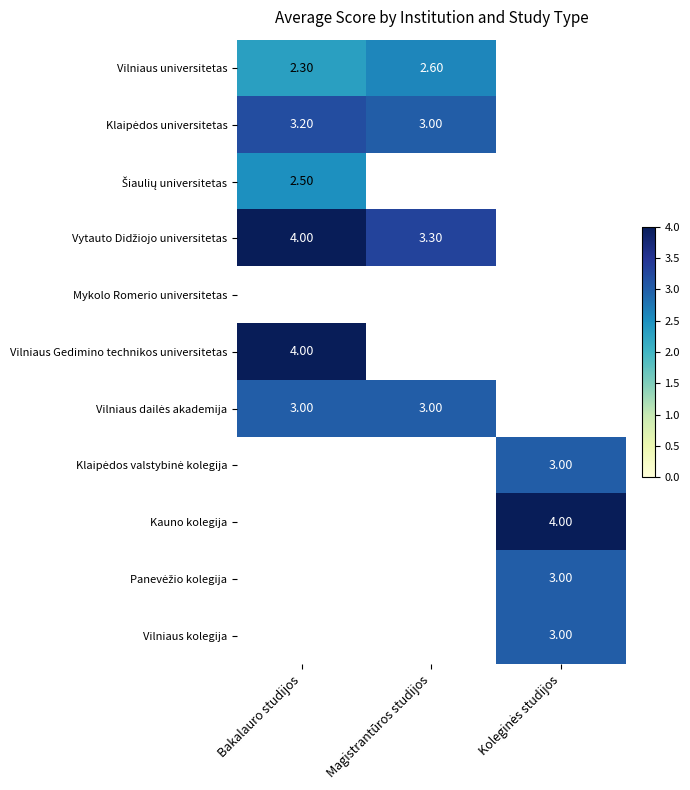

How many series are shown in this chart?

11